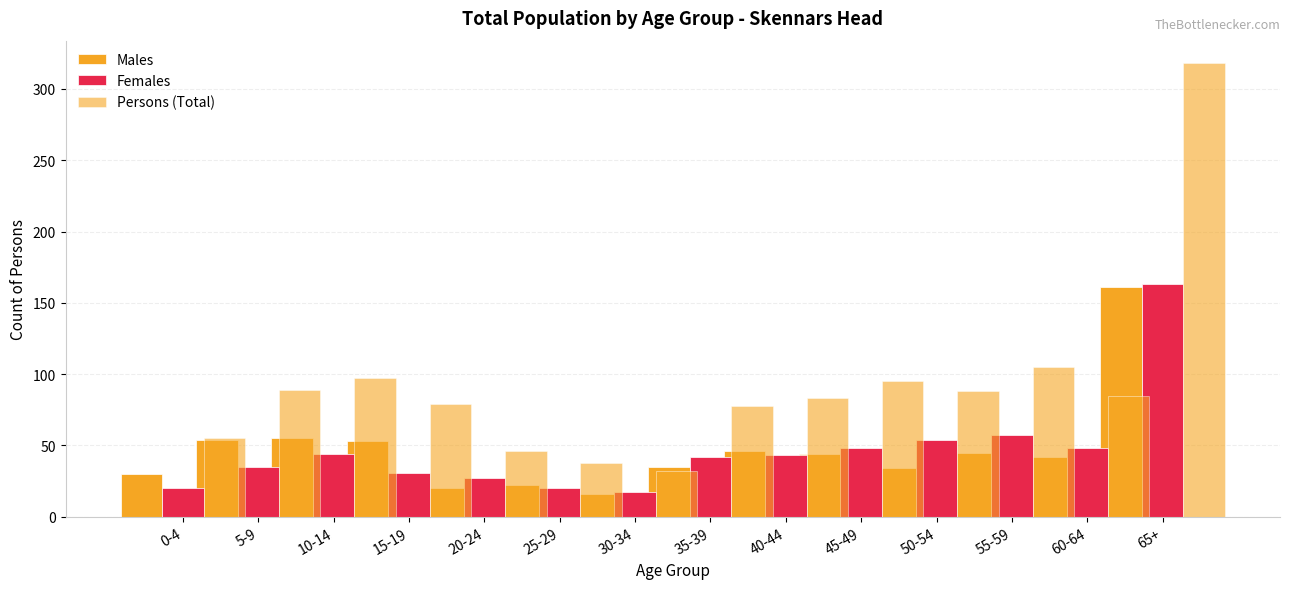

What is the minimum value for Males?

16